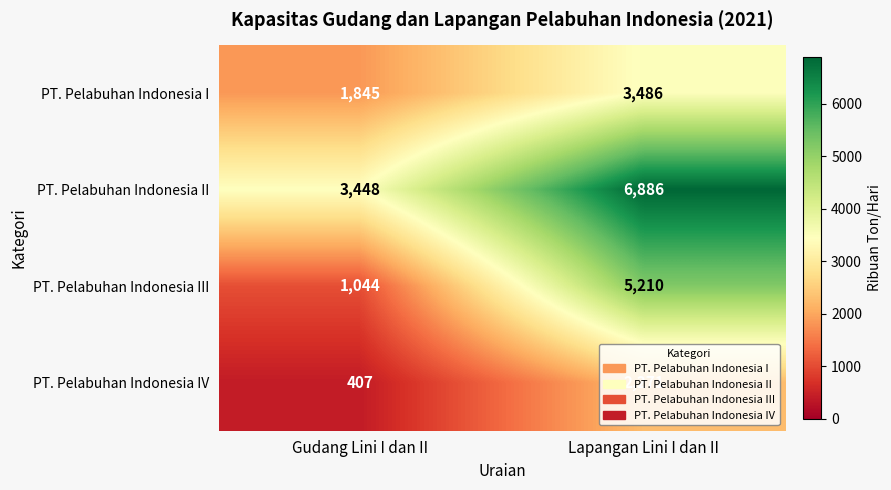

What is the spread (max minus min) of values at Gudang Lini I dan II?

3041